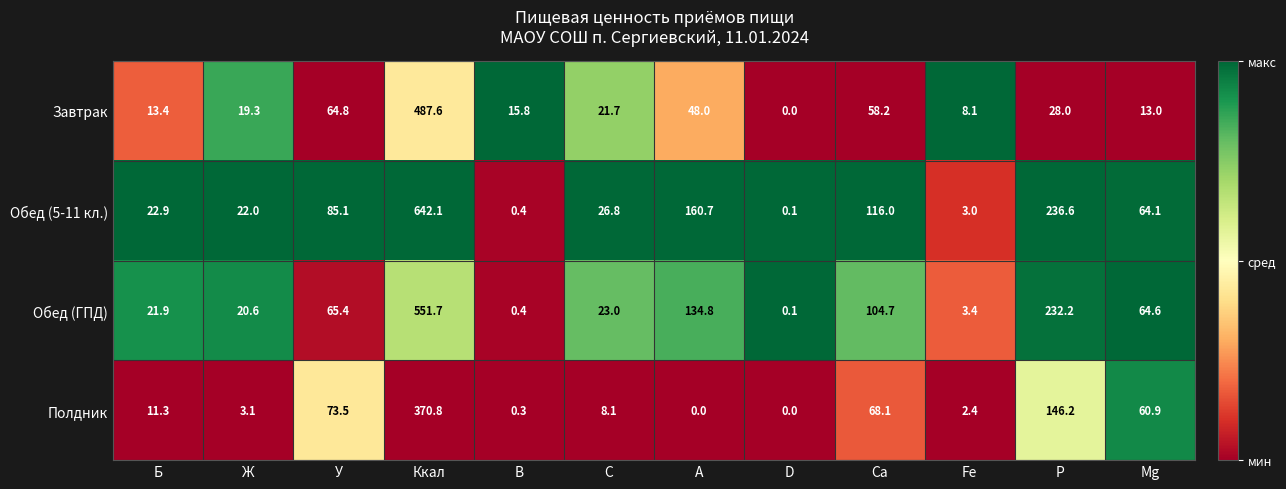

The Полдник series shows -145.6 at D. True or false?

False